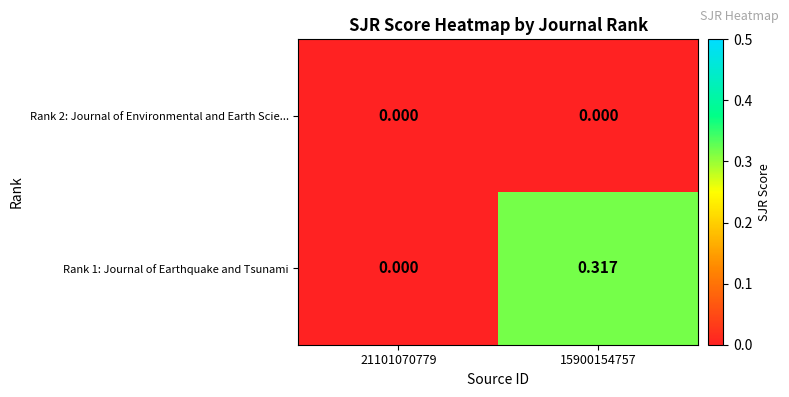

How many data points does each series have?

2